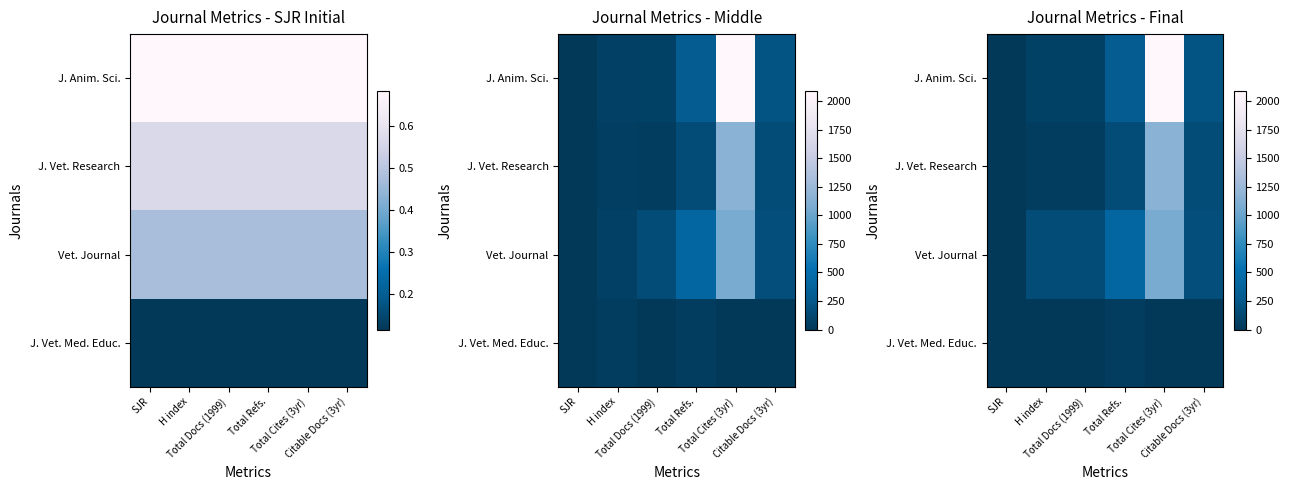

Rank the series at Citable Docs (3yr) from highest to lowest value.

J. Anim. Sci., Vet. Journal, J. Vet. Research, J. Vet. Med. Educ.